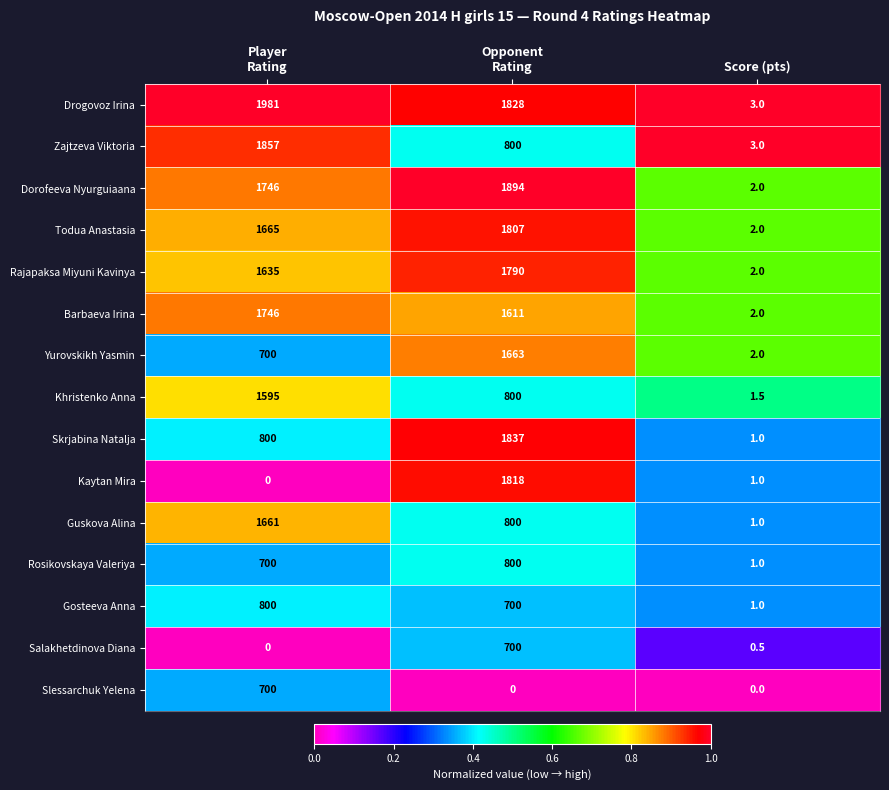

What is the difference between the maximum and minimum values in the Dorofeeva Nyurguiaana series?

1892.0